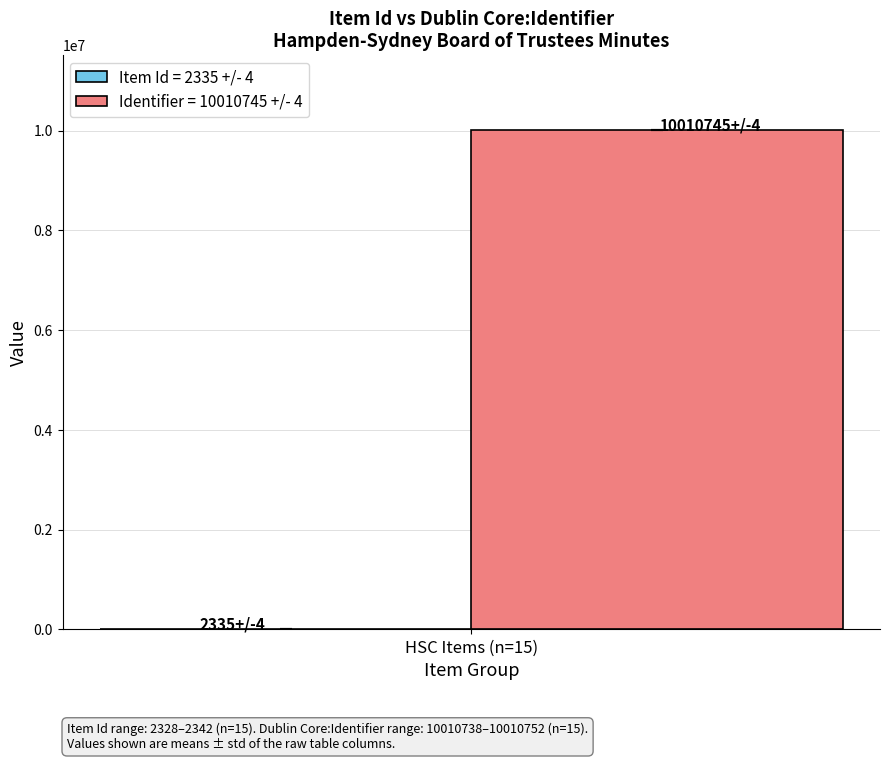

What is the maximum value shown in the chart?

10010745